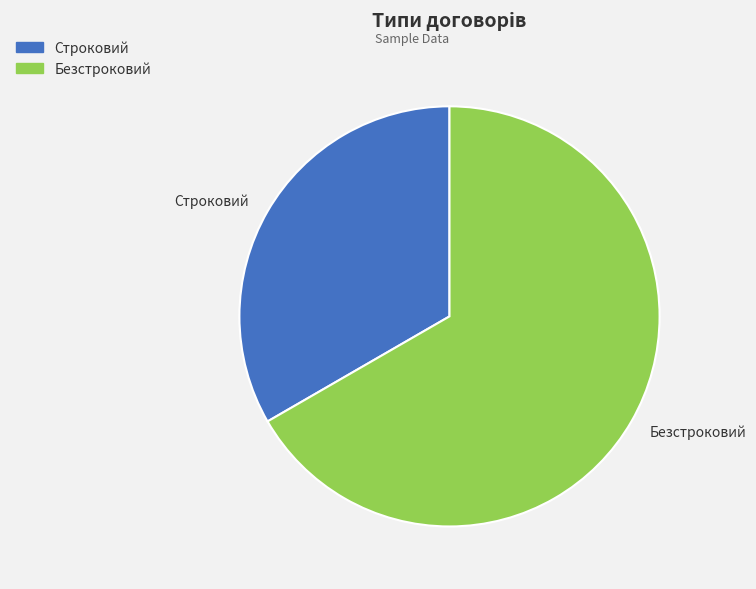

Which category accounts for the majority?

Безстроковий